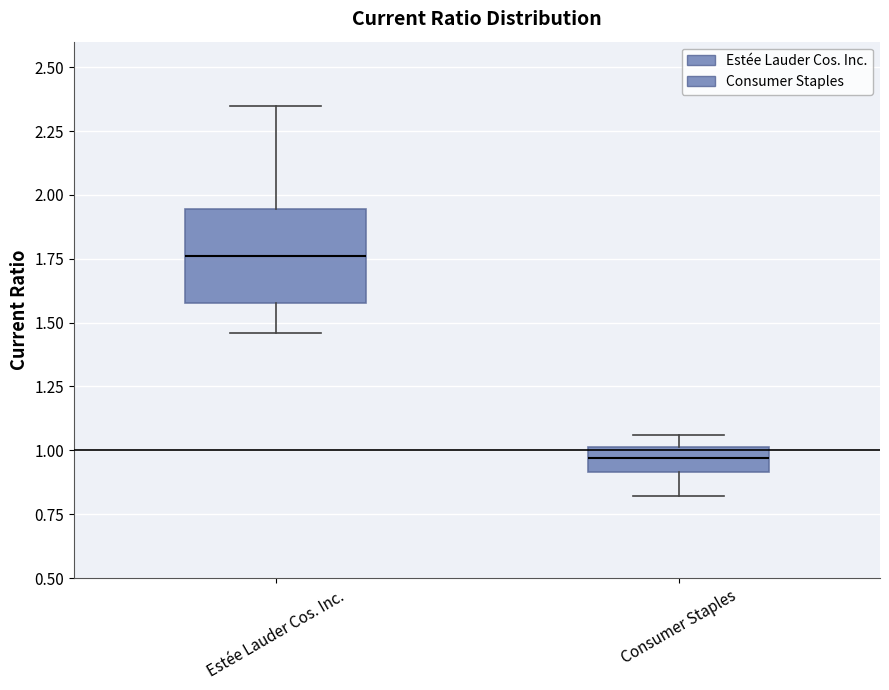

Where is the lower edge of the box for Consumer Staples on the y-axis? The values are not printed on the chart, so give them approximately, as read against the axis.

0.90